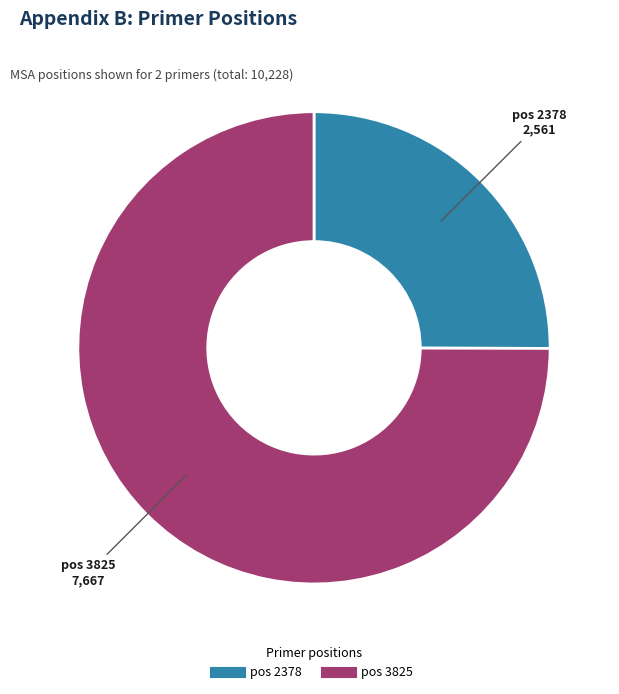

Is there a majority slice in this chart?

Yes